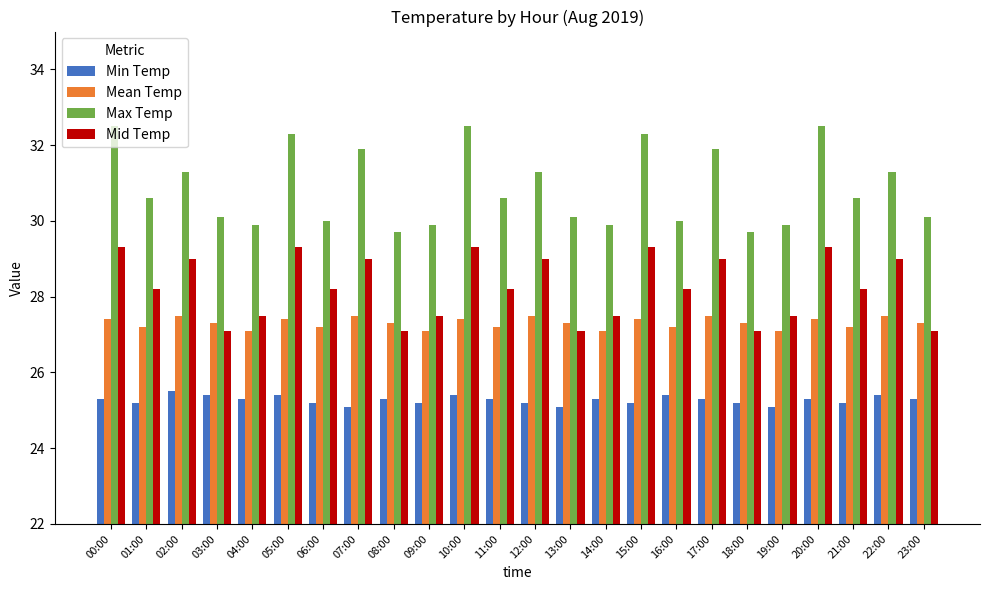

What is the difference between the maximum and minimum values in the Max Temp series?

2.8